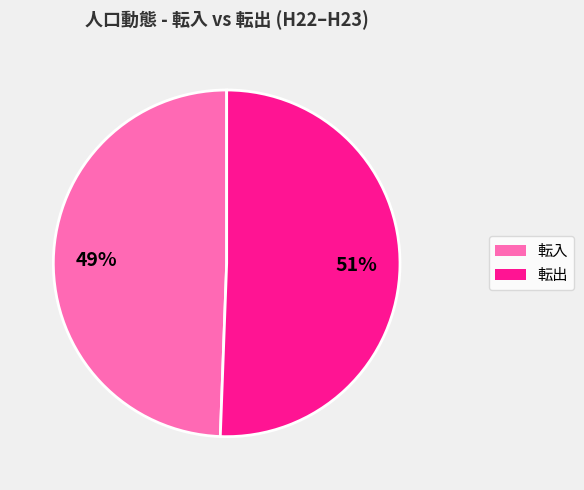

Do 転入 and 転出 together represent more than half of the pie?

Yes